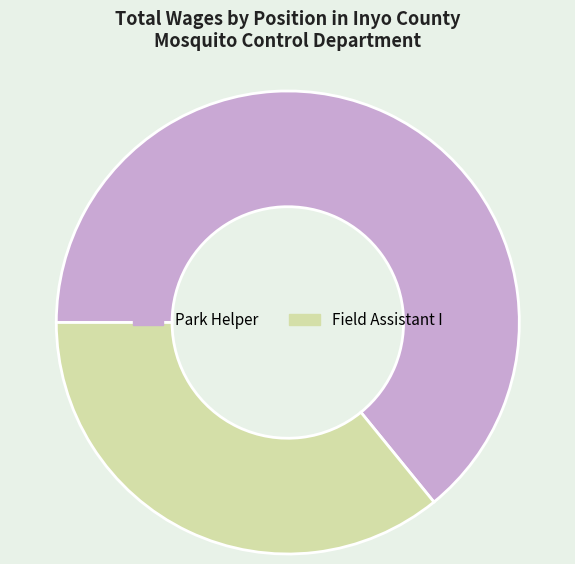

Is there a majority slice in this chart?

Yes